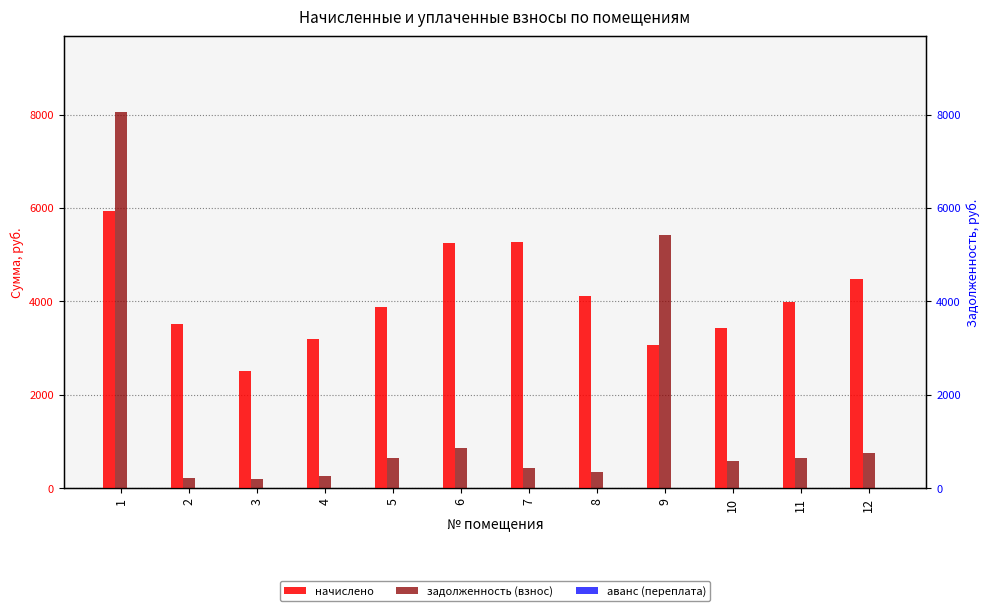

The value of начислено at 10 is 3439.2. True or false?

True